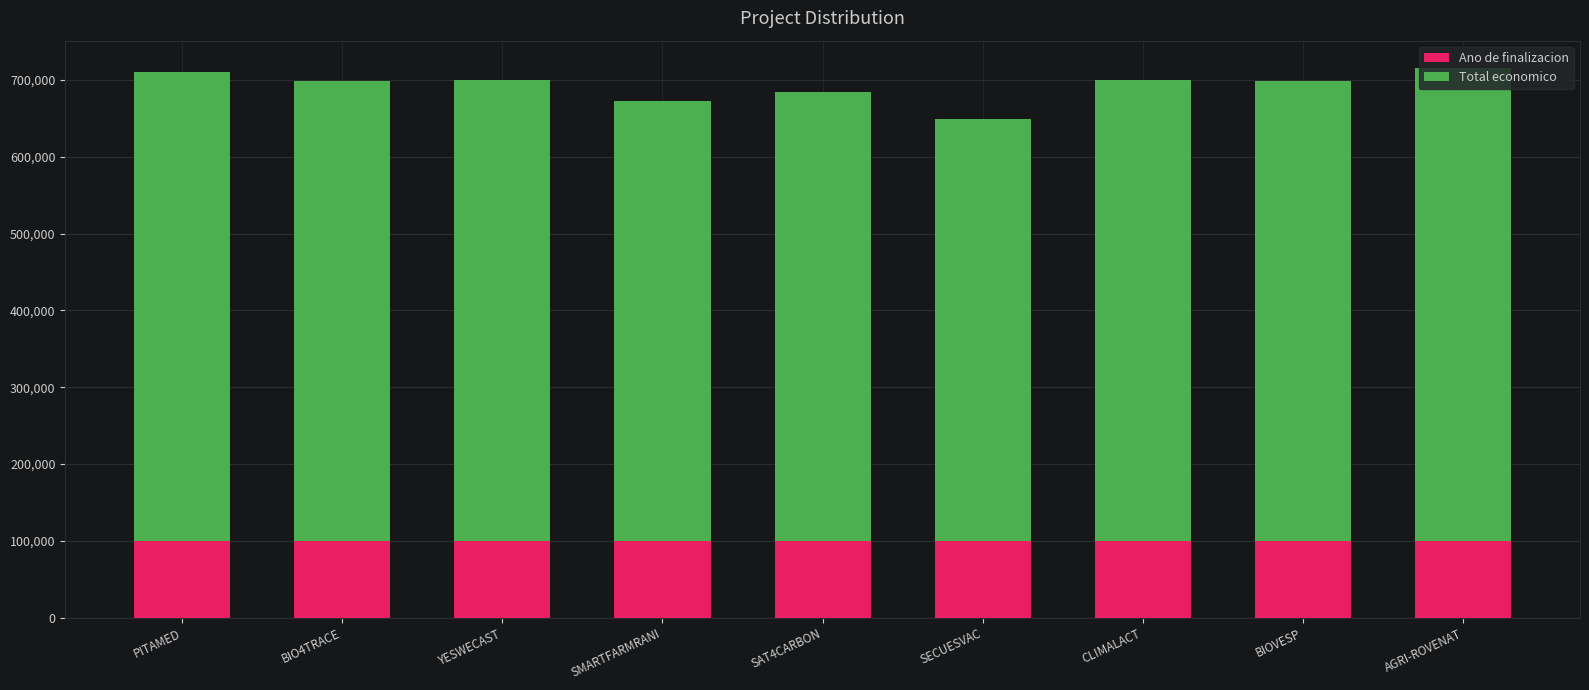

True or false: Ano de finalizacion has a value of 100000.0 at YESWECAST.

True